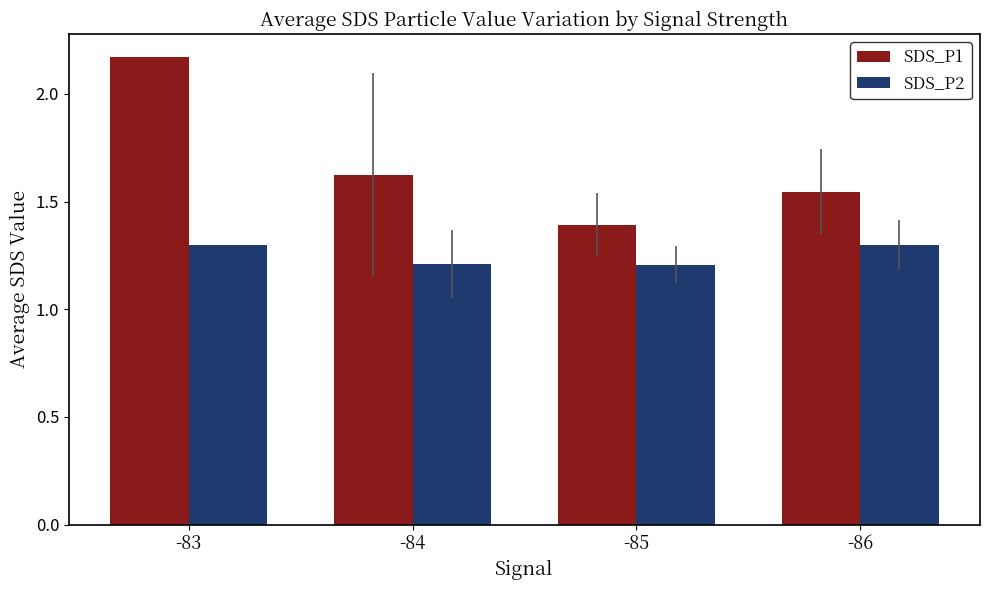

Which series has the largest range (max minus min)?

SDS_P1